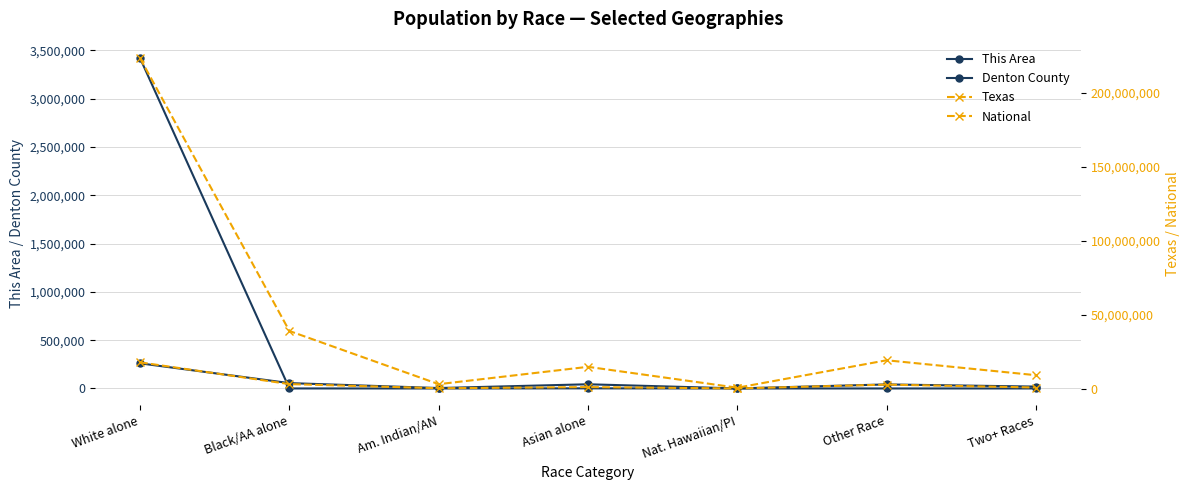

Rank the series by their maximum value, from lowest to highest.

Denton County, This Area, Texas, National